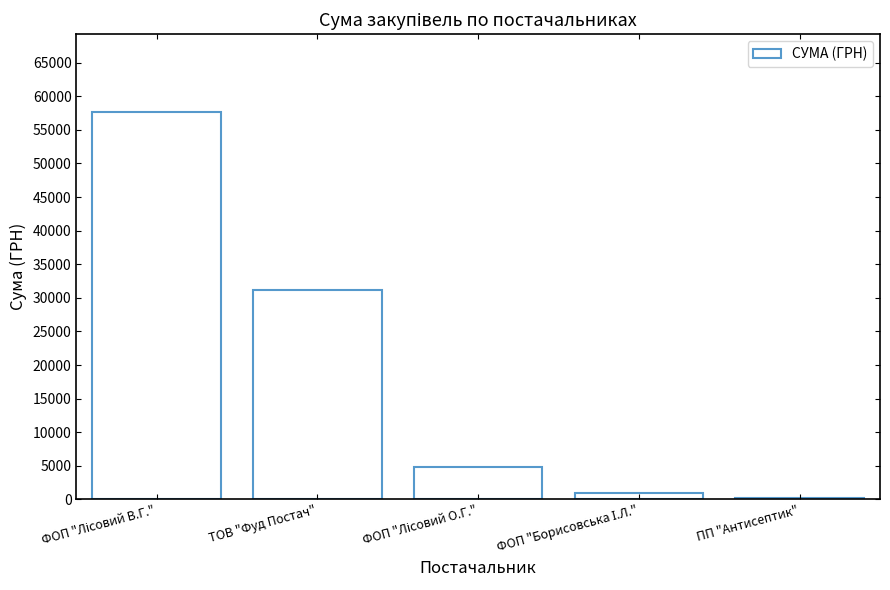

At which label is the value closest to 28977?

ТОВ "Фуд Постач"